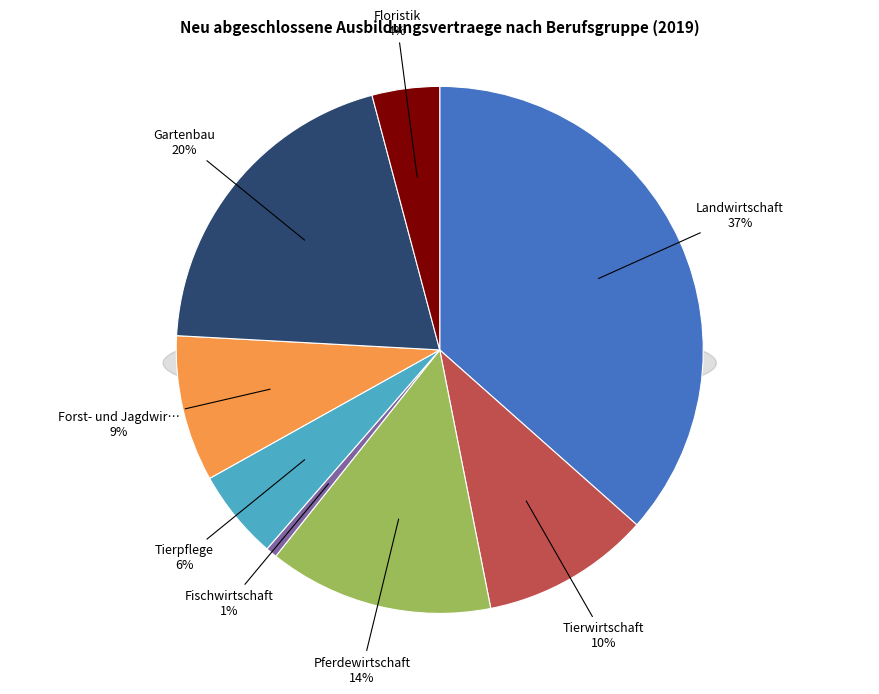

To the nearest percent, what portion does Pferdewirtschaft represent?

14%